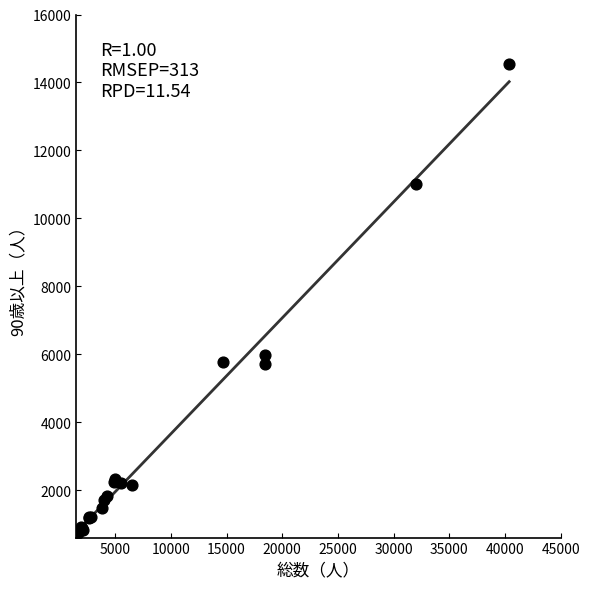

What Y value in the scatter plot is closest to 7635?

5961